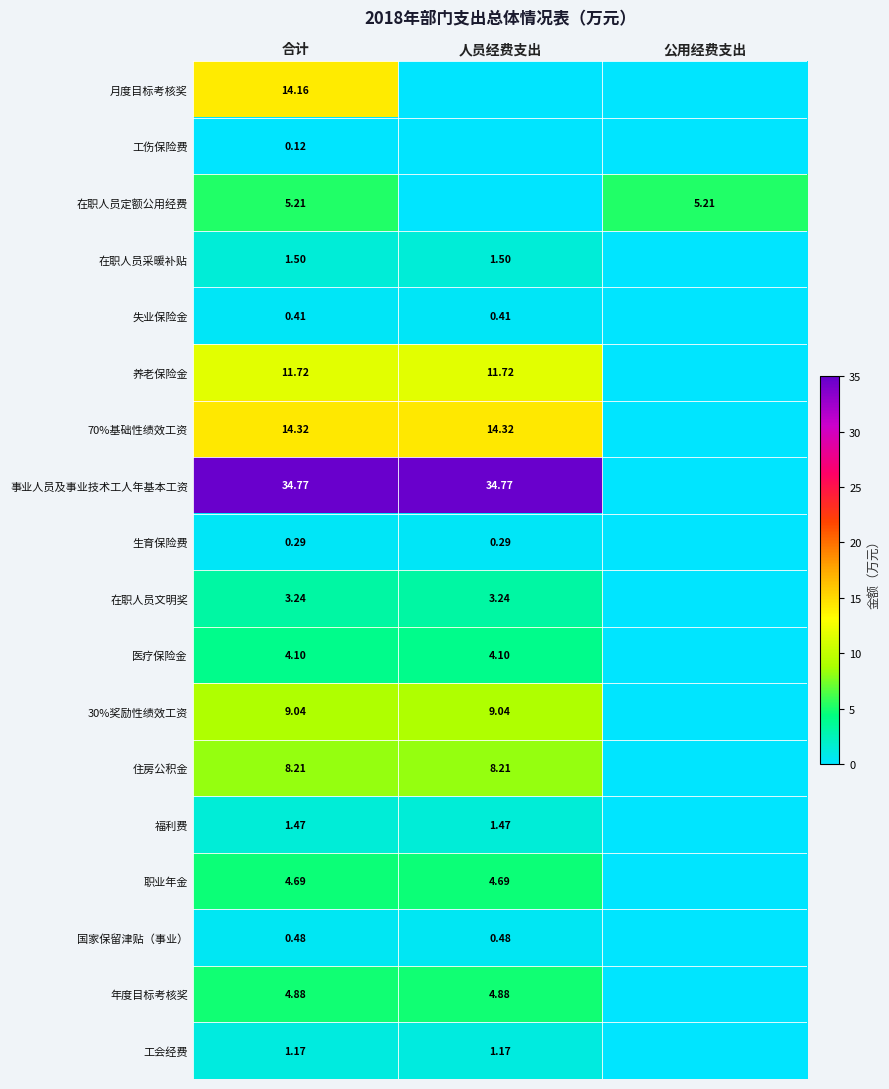

What is the difference between the maximum and minimum values in the 生育保险费 series?

0.3